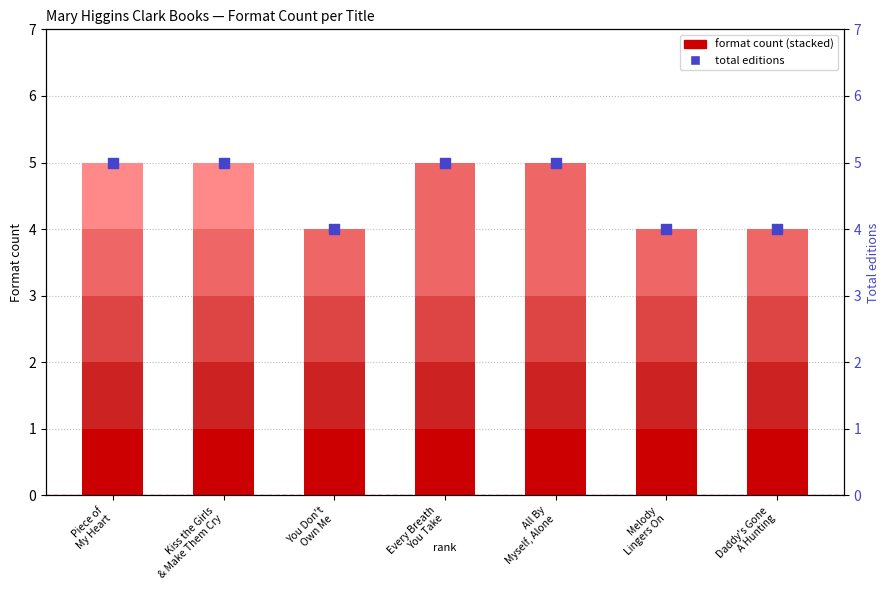

What is the total value across all series at Every Breath
You Take?

10